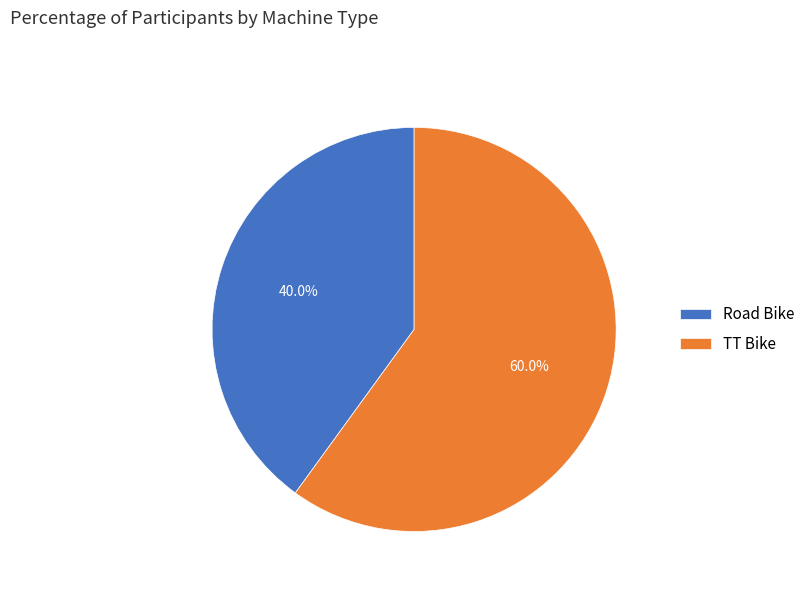

Is it true that TT Bike is 54% of the pie?

False